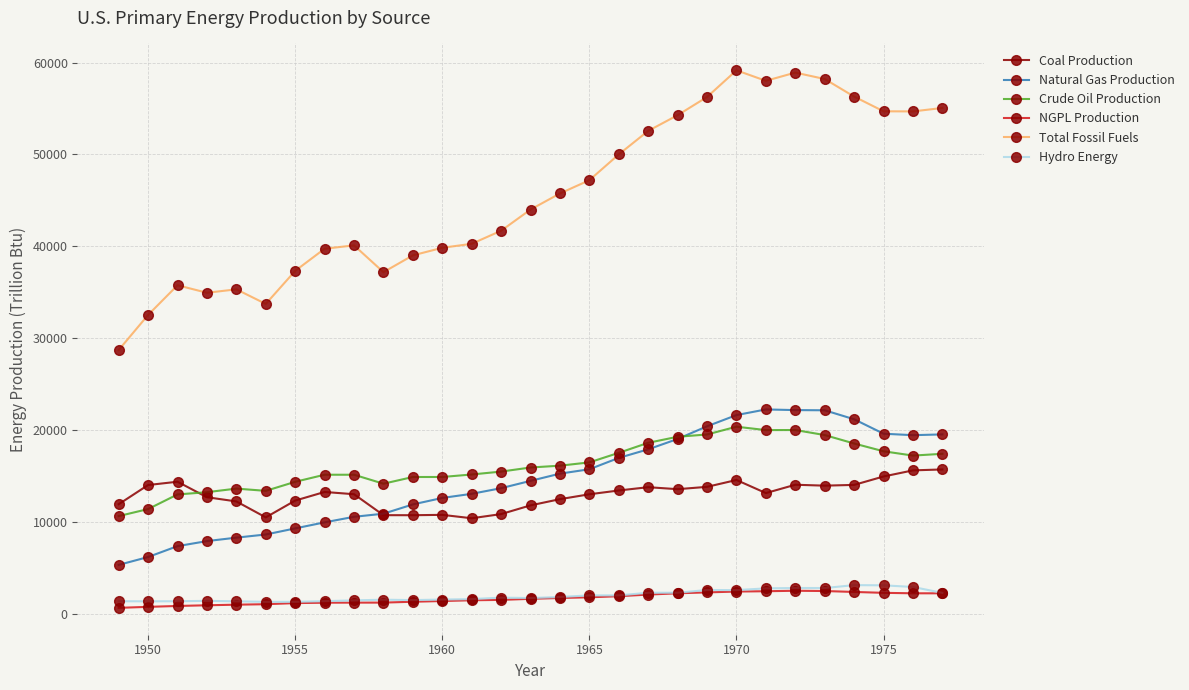

What is the value of the Natural Gas Production point at the 13th from the left?

13104.7